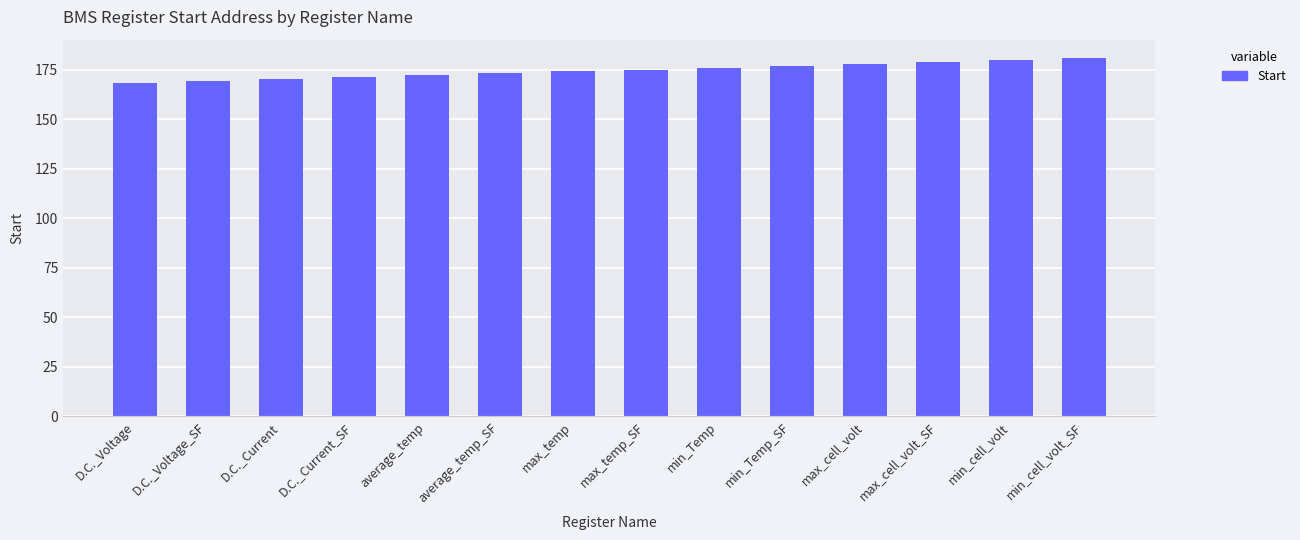

Count the number of data series in this chart.

1